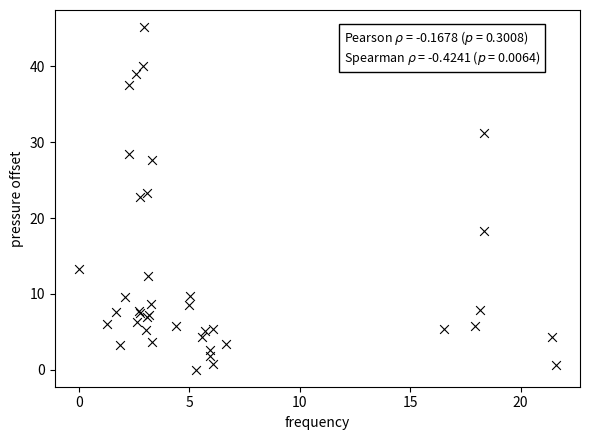

What Y value in the scatter plot is closest to 22?

22.8